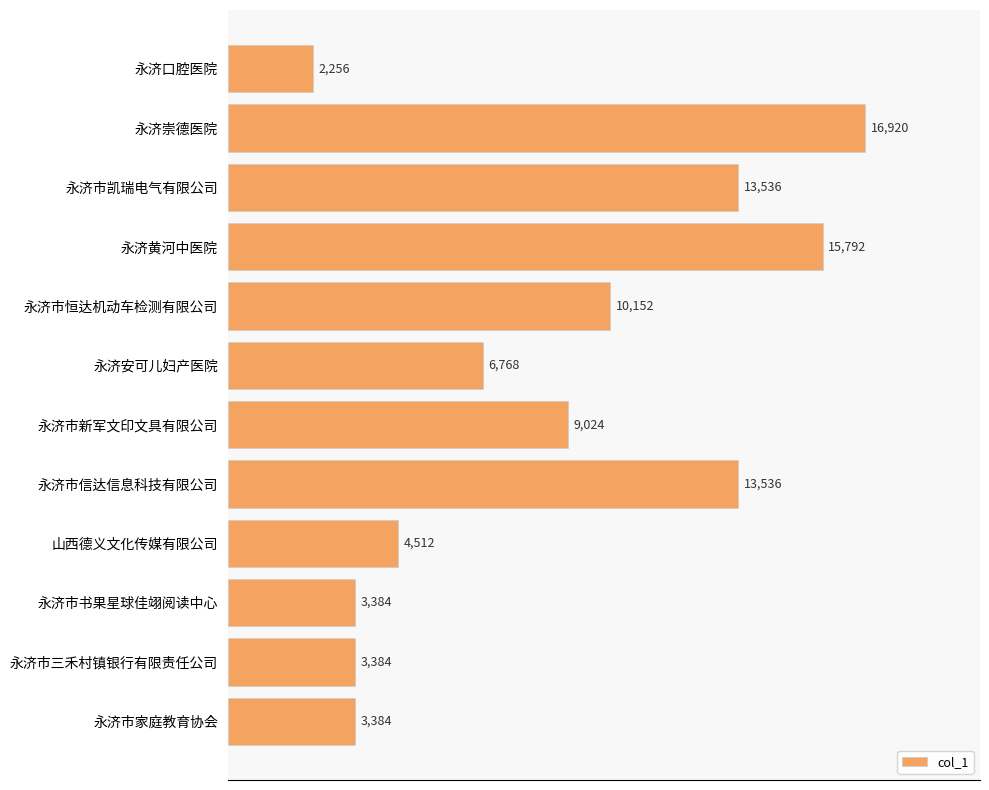

Which has a higher value, 永济市书果星球佳翊阅读中心 or 永济口腔医院?

永济市书果星球佳翊阅读中心